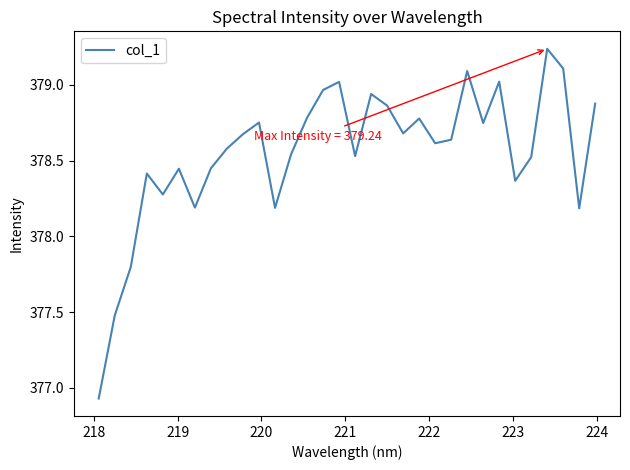

What is the difference between the maximum and minimum values?

2.3